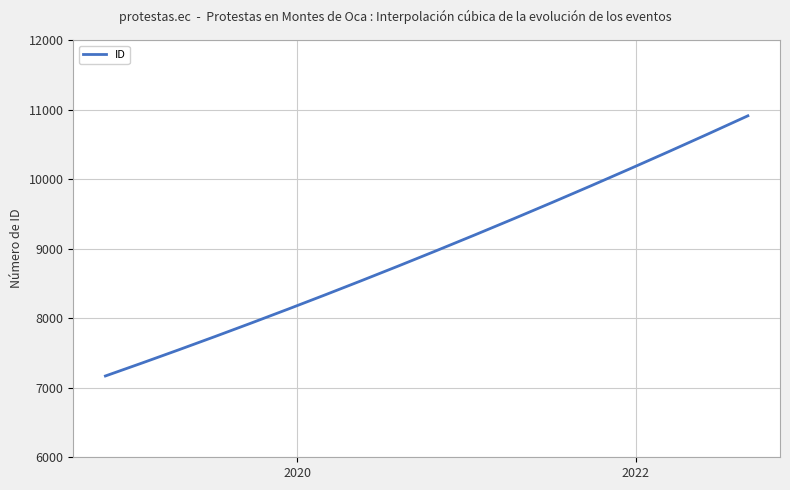

What is the maximum value shown in the chart?

10910.0